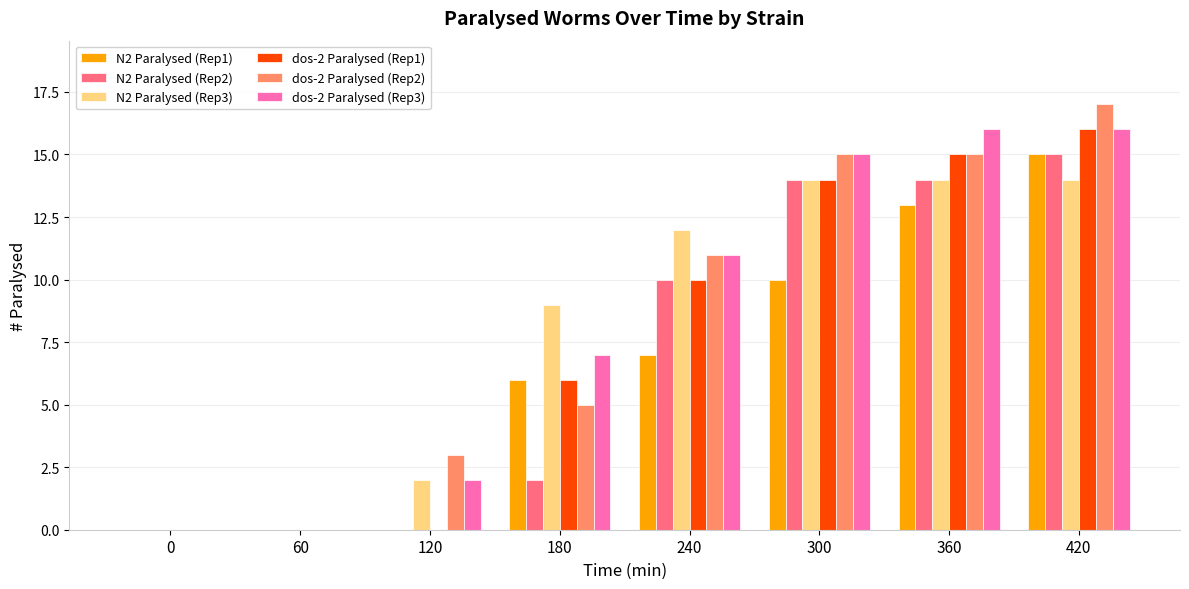

What is the total value across all series at 420?

93